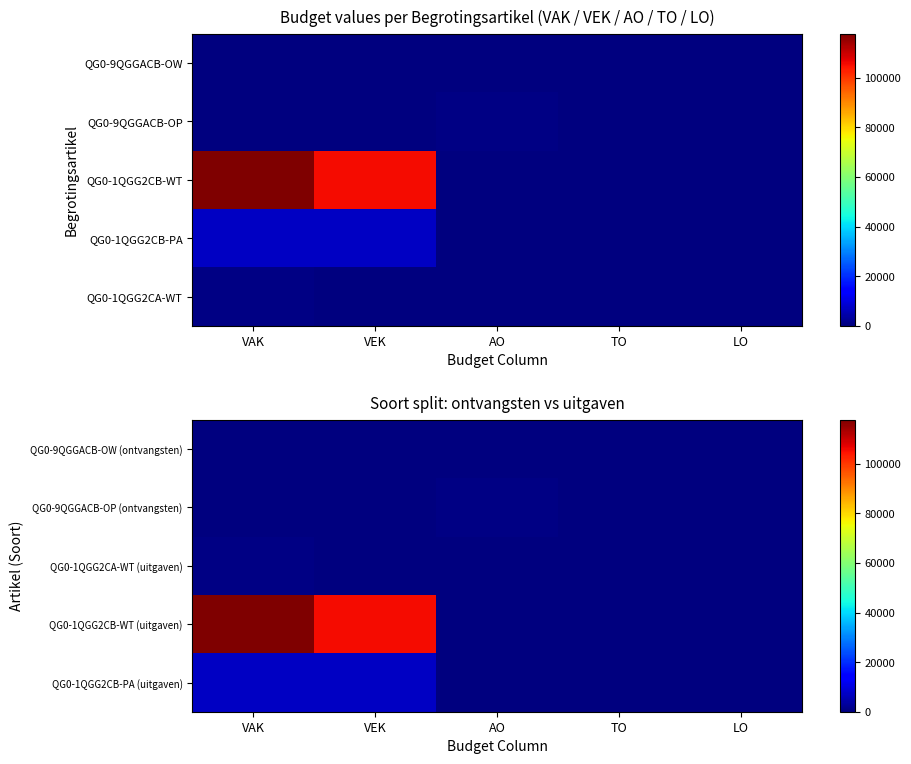

How many distinct data groups are displayed?

5